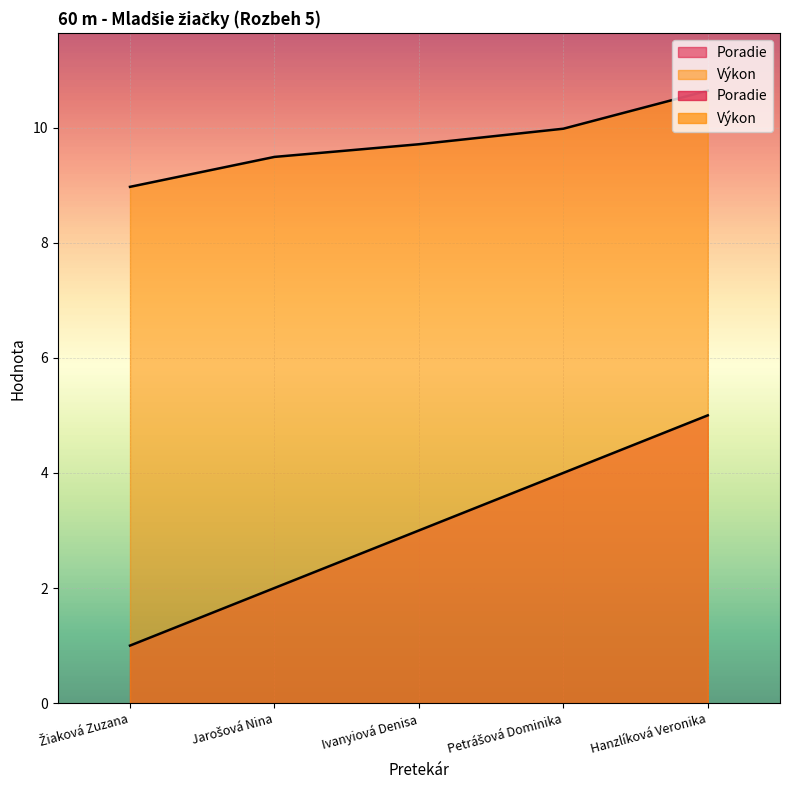

How many lines are shown in the chart?

2